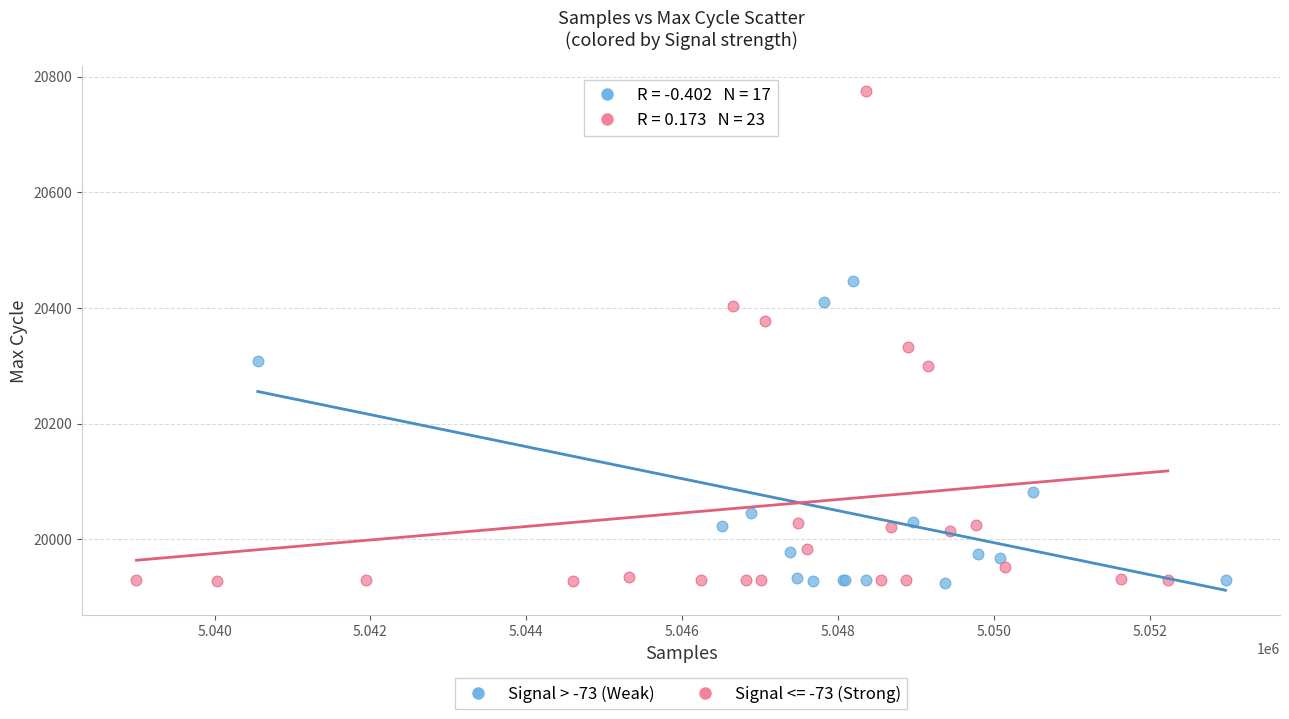

Which series reaches the maximum Y coordinate?

Signal <= -73 (Strong)